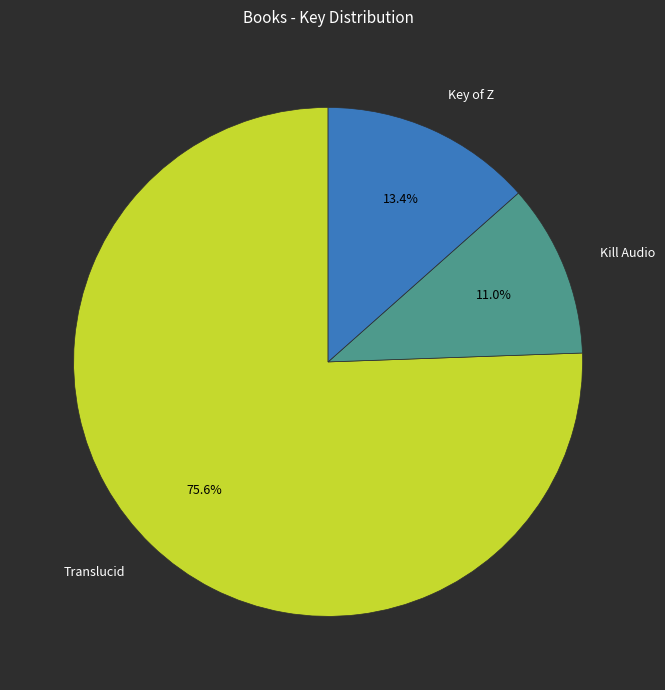

The Key of Z slice represents 26% of the pie. True or false?

False